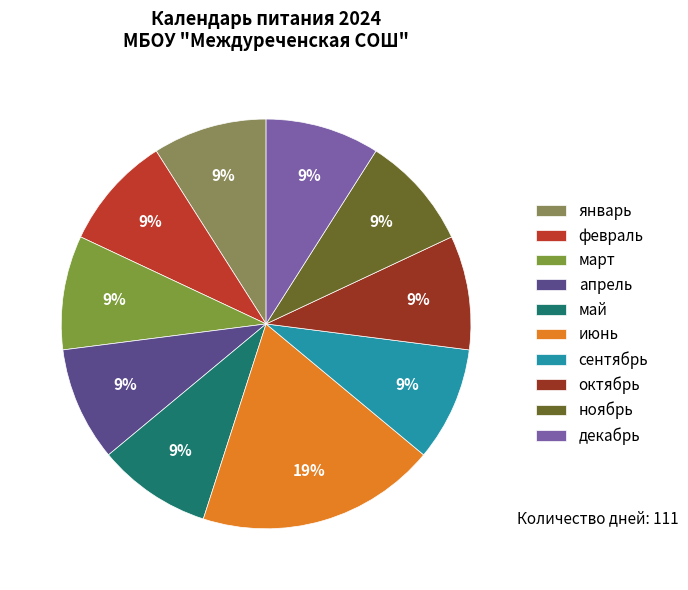

What portion of the pie excludes апрель?

91.0%